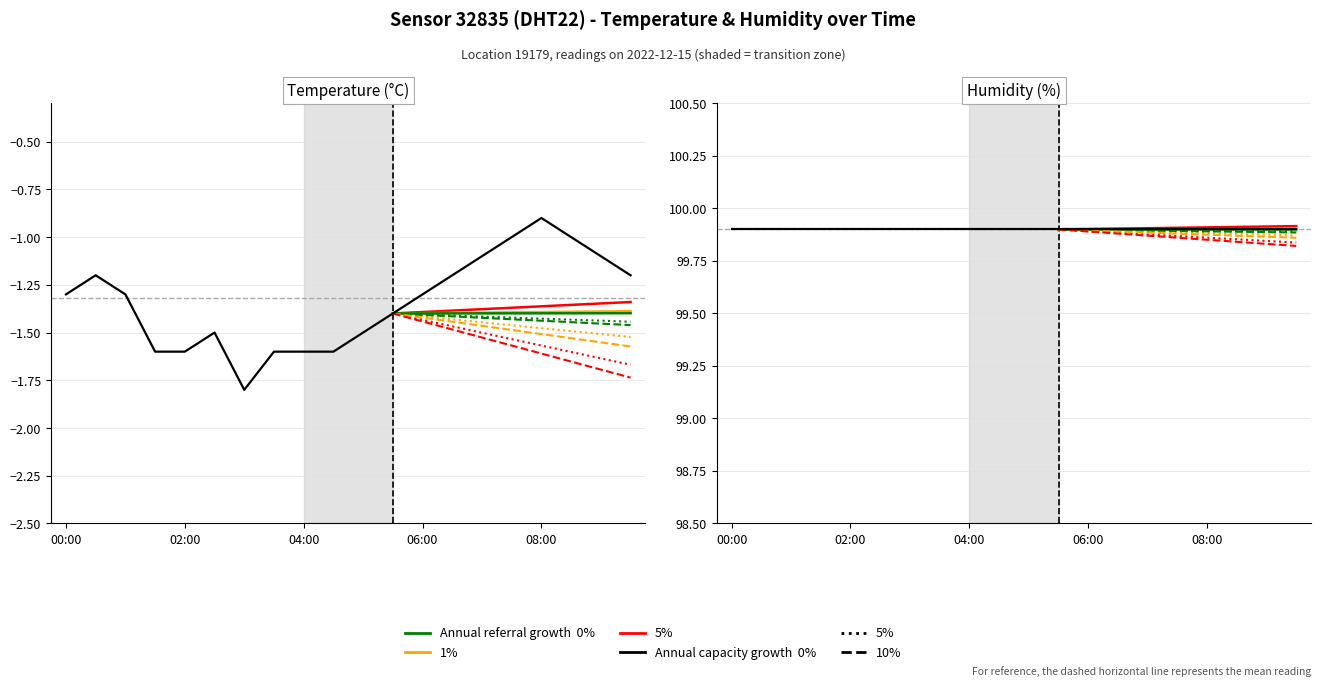

What is the change in value from 8 to 17?

+0.6